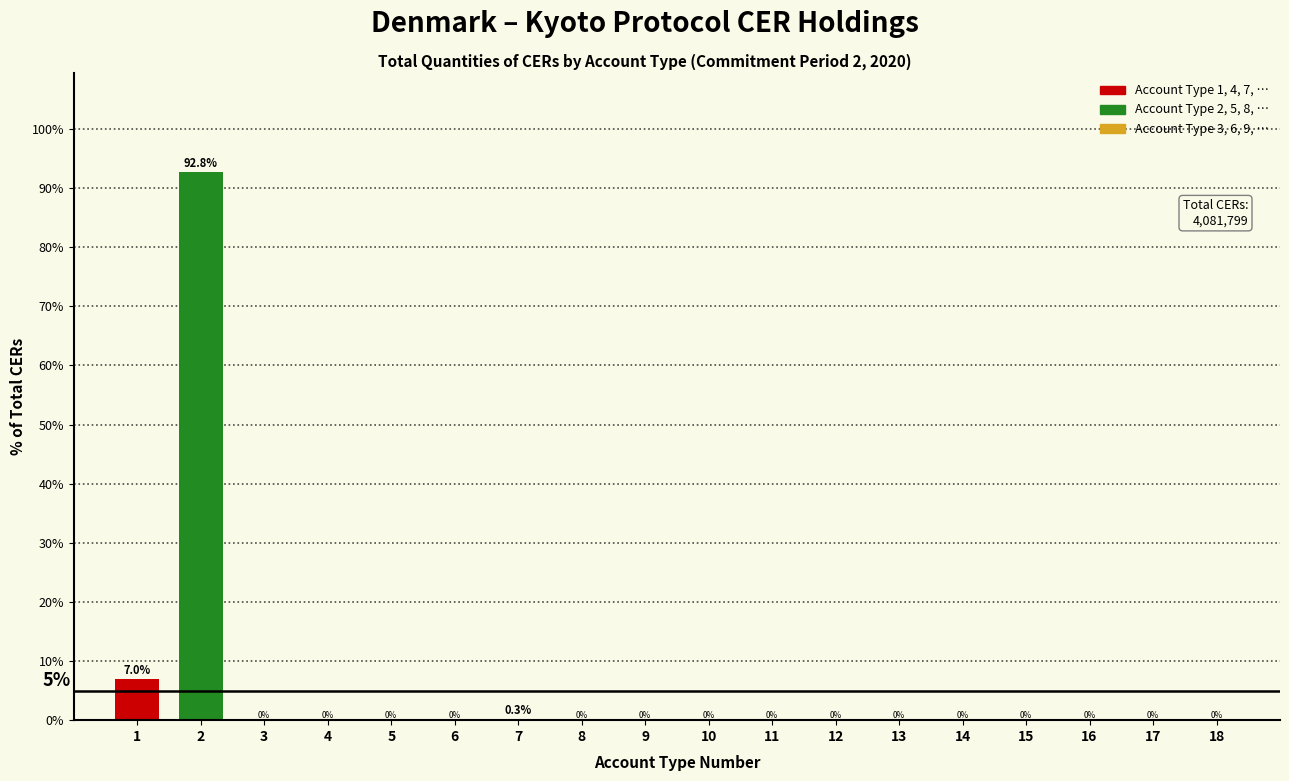

Reading left to right, extract all data points from this chart.

1=7.0	2=92.8	3=0.0	4=0.0	5=0.0	6=0.0	7=0.3	8=0.0	9=0.0	10=0.0	11=0.0	12=0.0	13=0.0	14=0.0	15=0.0	16=0.0	17=0.0	18=0.0